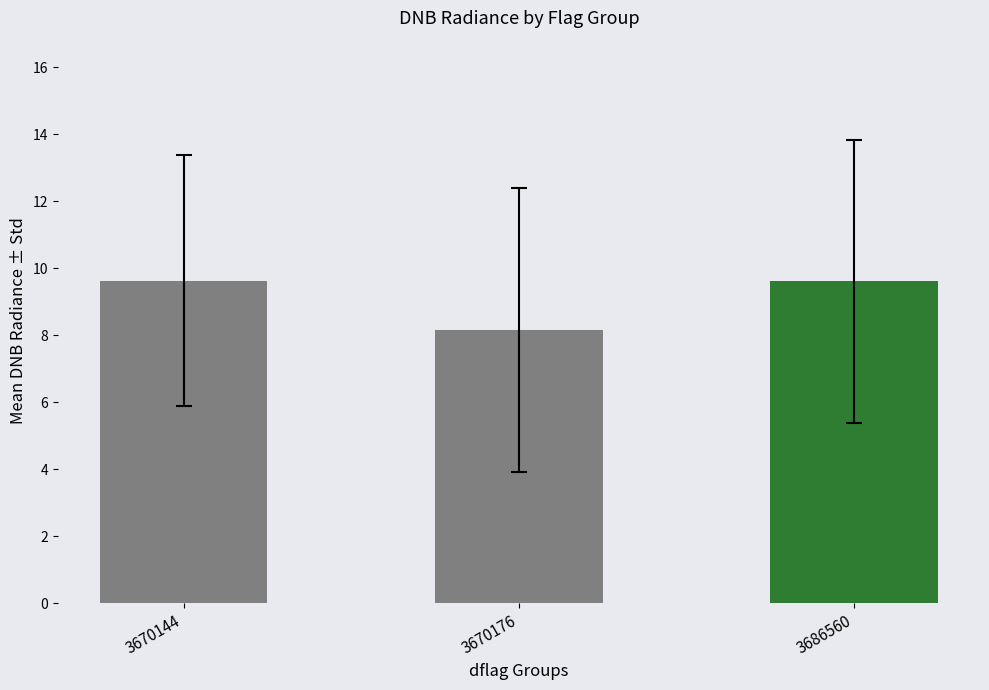

Reading right to left, transcribe all the data shown in this chart.

9.6	8.2	9.6